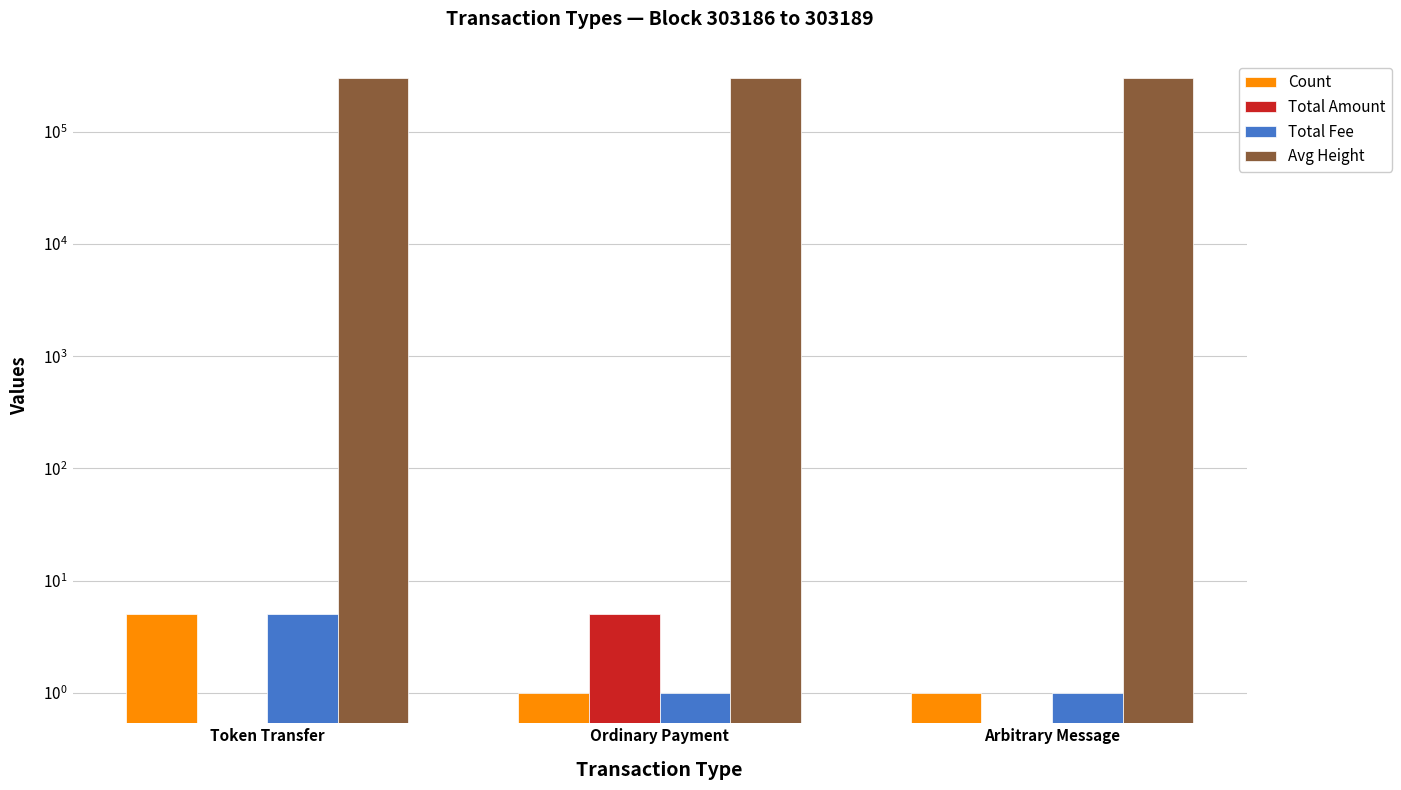

Is the value of Count at Arbitrary Message greater than the value of Total Amount at Arbitrary Message?

Yes